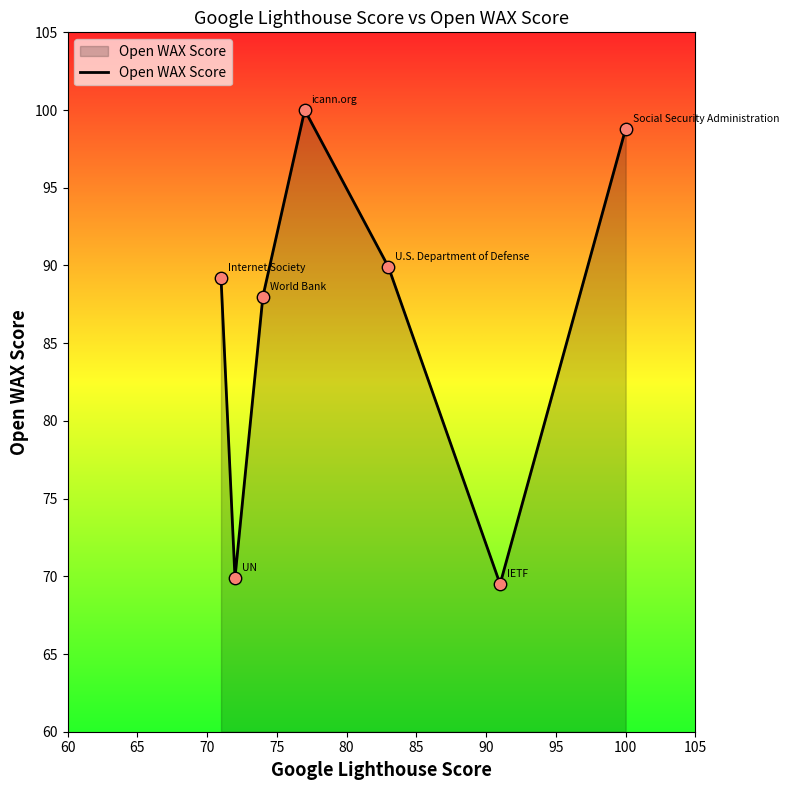

What is the difference between the maximum and minimum values?

30.5